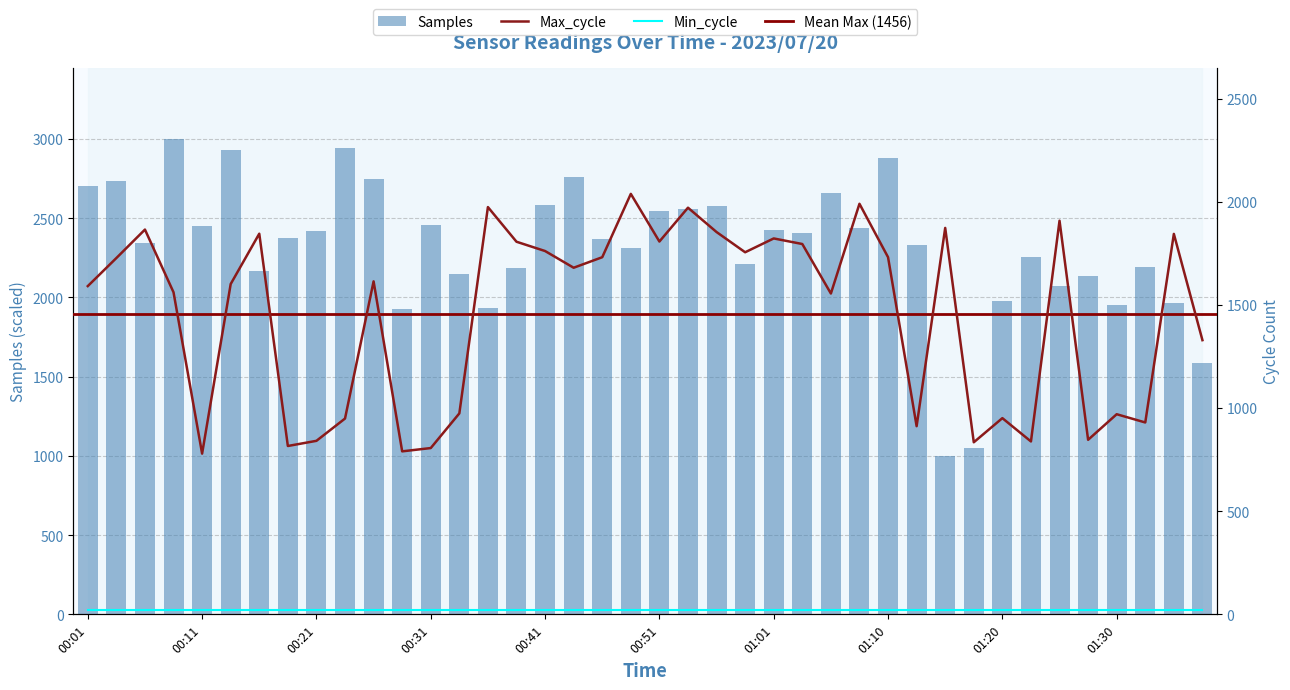

What is the difference between the maximum and minimum values in the Max_cycle series?

1259.0